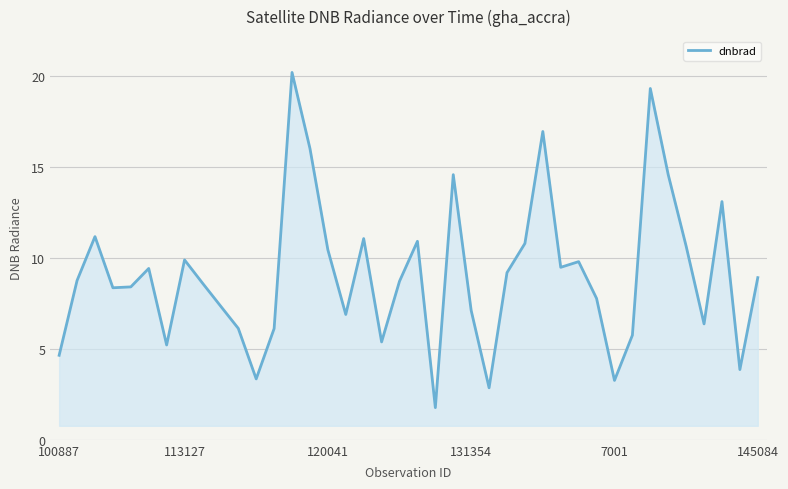

What is the minimum value shown in the chart?

1.8